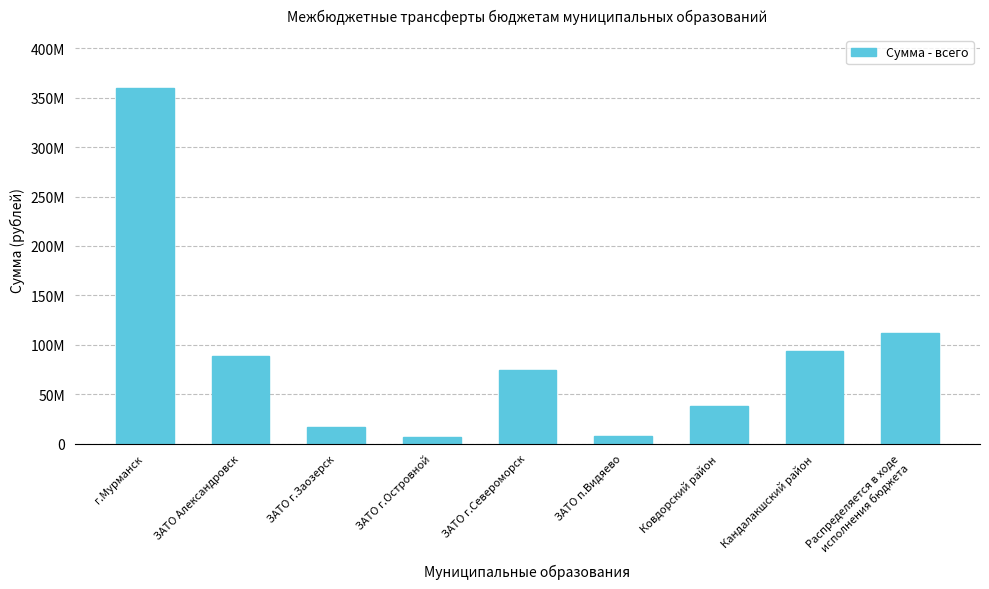

Are the bars grouped side by side (vs. stacked)?

No